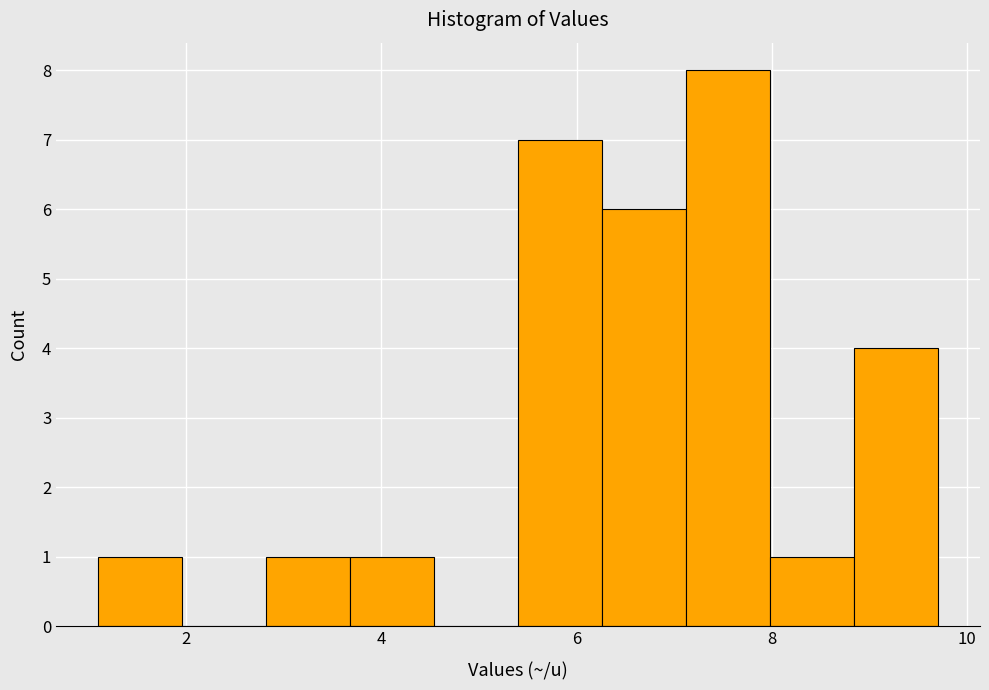

How tall is the bar that spans 6.26 to 7.12 on the x-axis? Neither the bar edges nor the heights are printed on the chart, so give them approximately, as read against the axes.

6